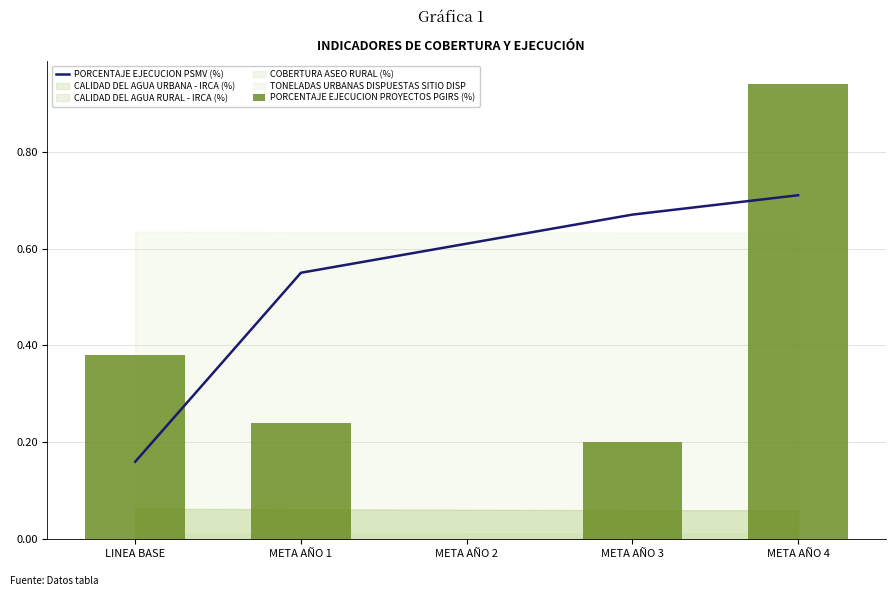

At which label is PORCENTAJE EJECUCION PROYECTOS PGIRS (%) closest to 0?

META AÑO 2